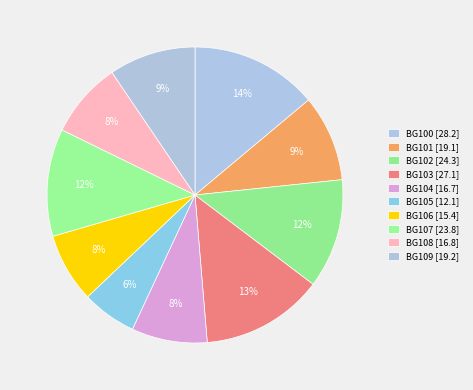

Approximately how many times larger is the value at BG107 compared to BG100?

0.8